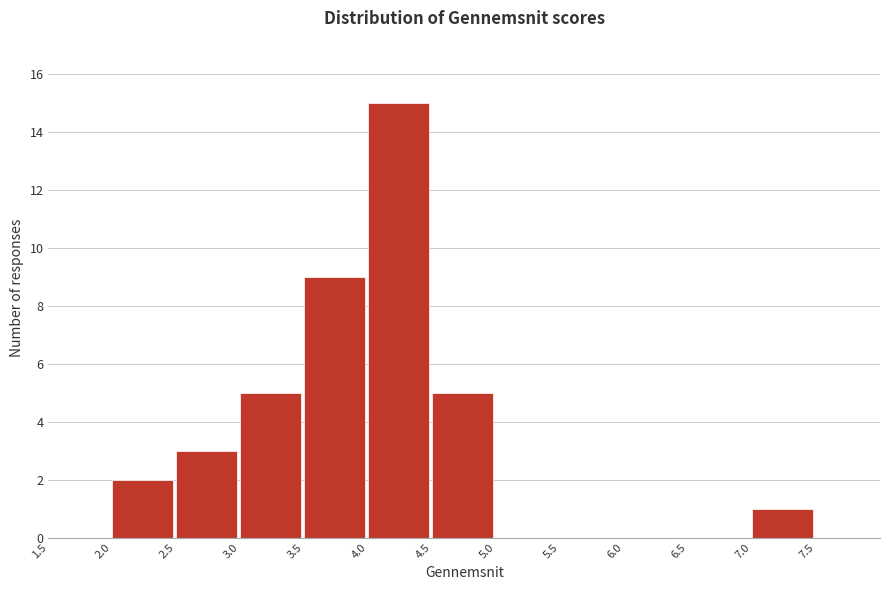

Reading left to right, list every bar in this chart as the range it spans on the x-axis followed by its height. The values are not printed on the chart, so give them approximately, as read against the axis.

1.5 to 2.0: 0
2.0 to 2.5: 2
2.5 to 3.0: 3
3.0 to 3.5: 5
3.5 to 4.0: 9
4.0 to 4.5: 15
4.5 to 5.0: 5
5.0 to 5.5: 0
5.5 to 6.0: 0
6.0 to 6.5: 0
6.5 to 7.0: 0
7.0 to 7.5: 1
7.5 to 8.0: 0